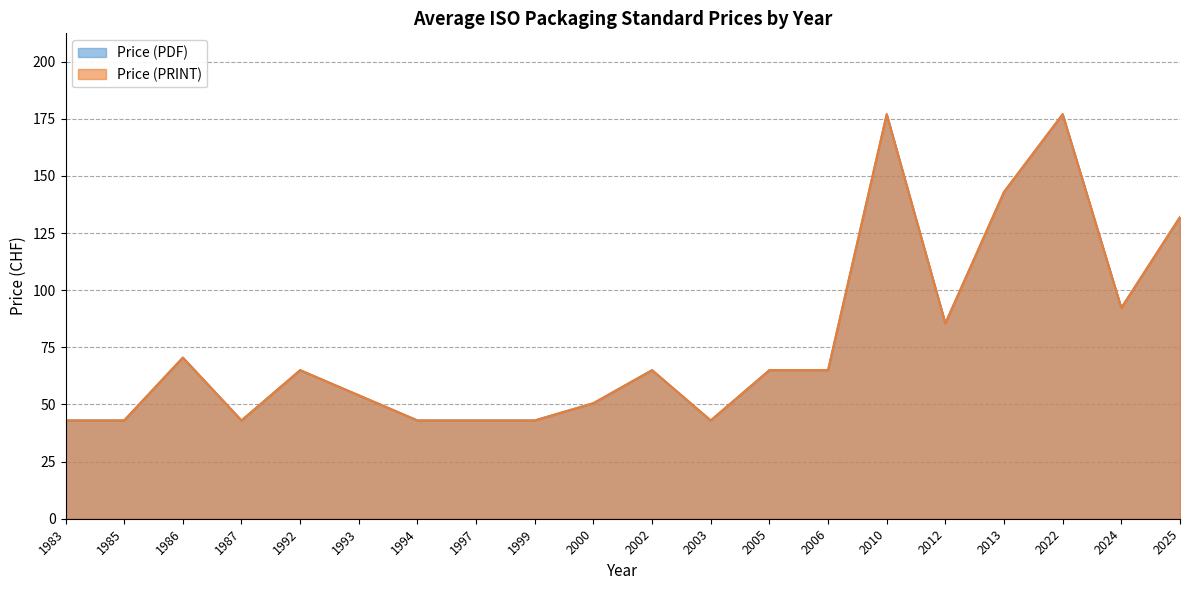

At which category does Price (PRINT) reach its first local peak?

1986